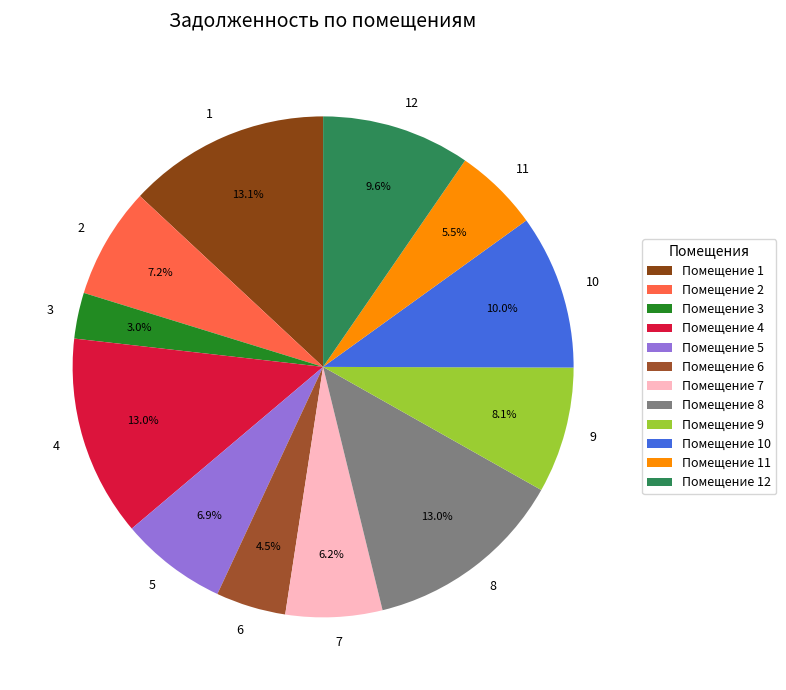

Count the number of slices in the pie.

12